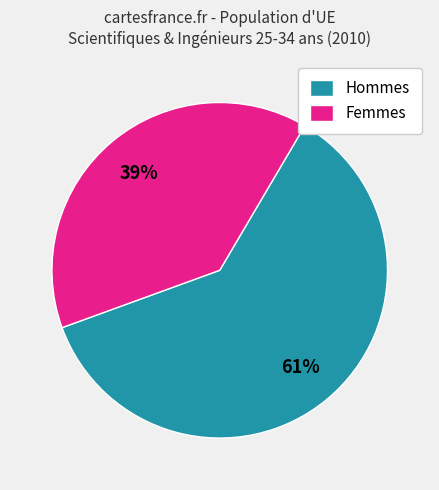

Which has a higher value, Femmes or Hommes?

Hommes